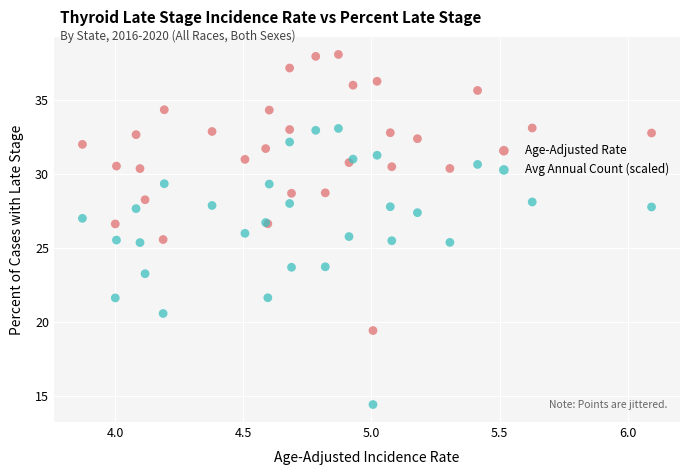

Which series reaches the maximum Y coordinate?

Age-Adjusted Rate